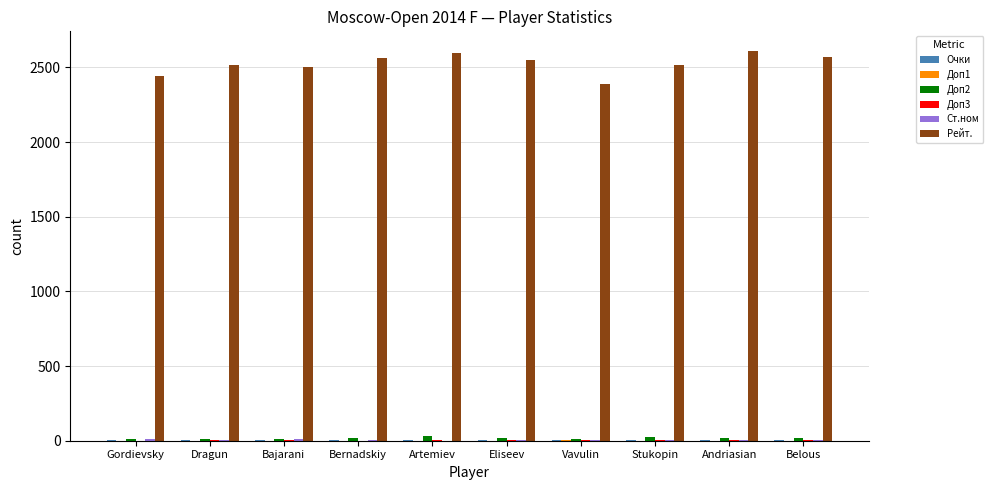

What is the greatest value displayed?

2611.0